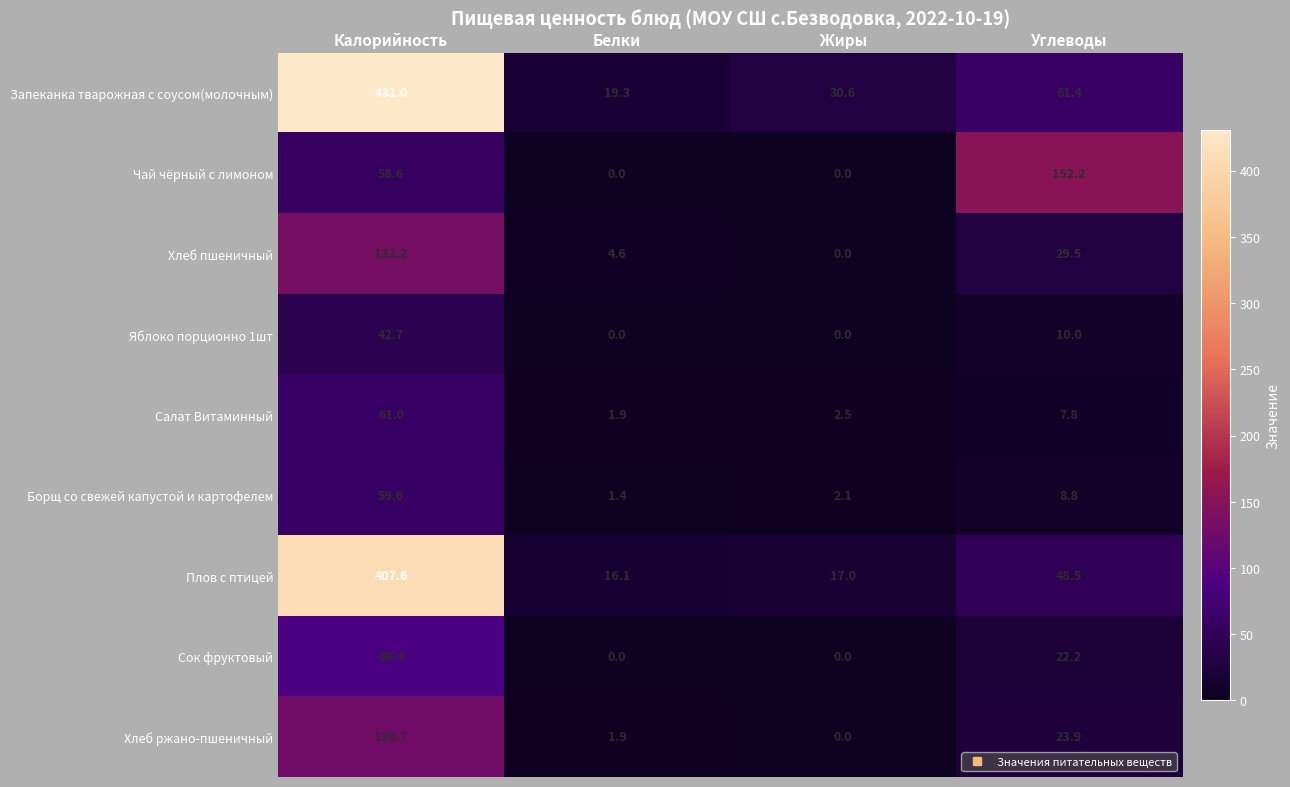

What is the difference between the highest and lowest values at Белки?

19.3